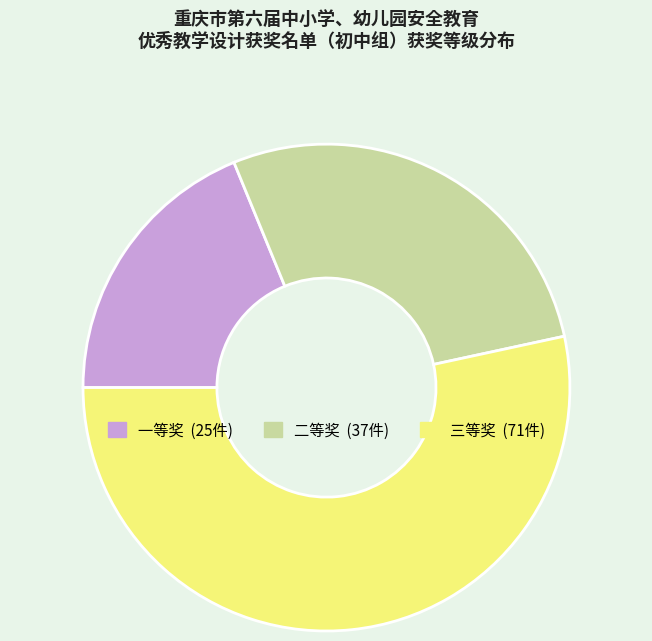

Is there a majority slice in this chart?

Yes